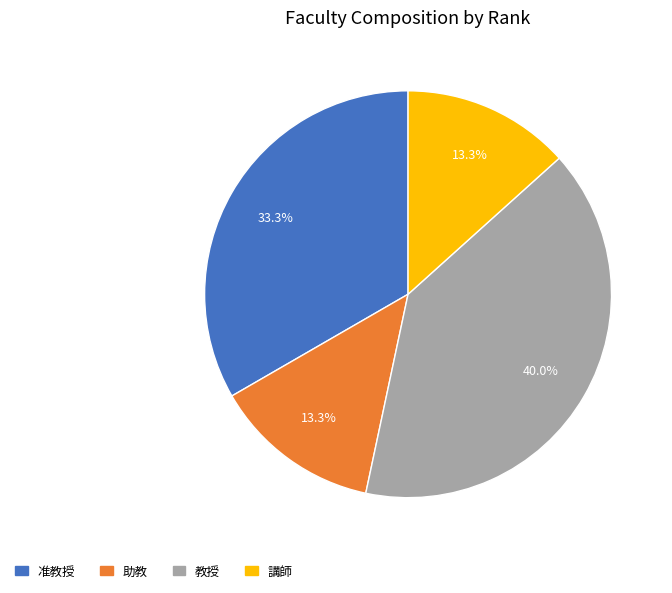

What is the largest slice in the pie chart?

教授